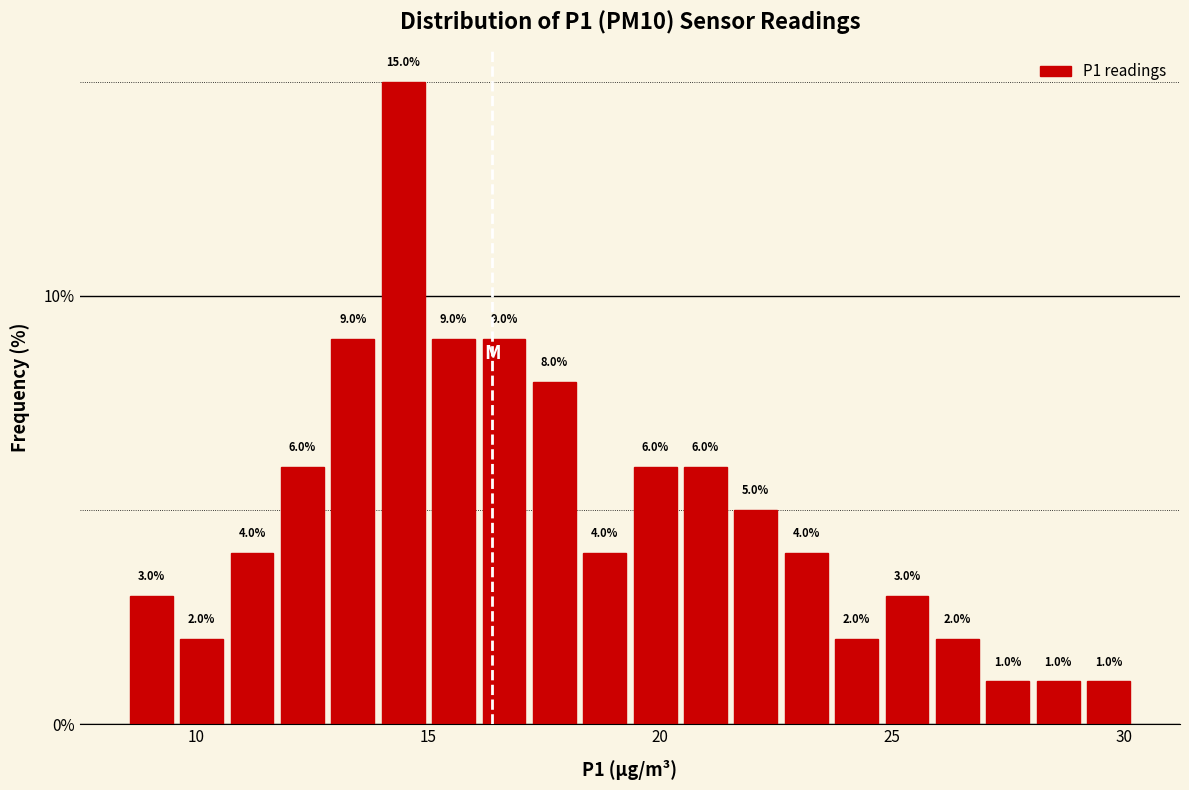

Read against the x-axis, roughly where is the centre of the tallest bar?

14.5